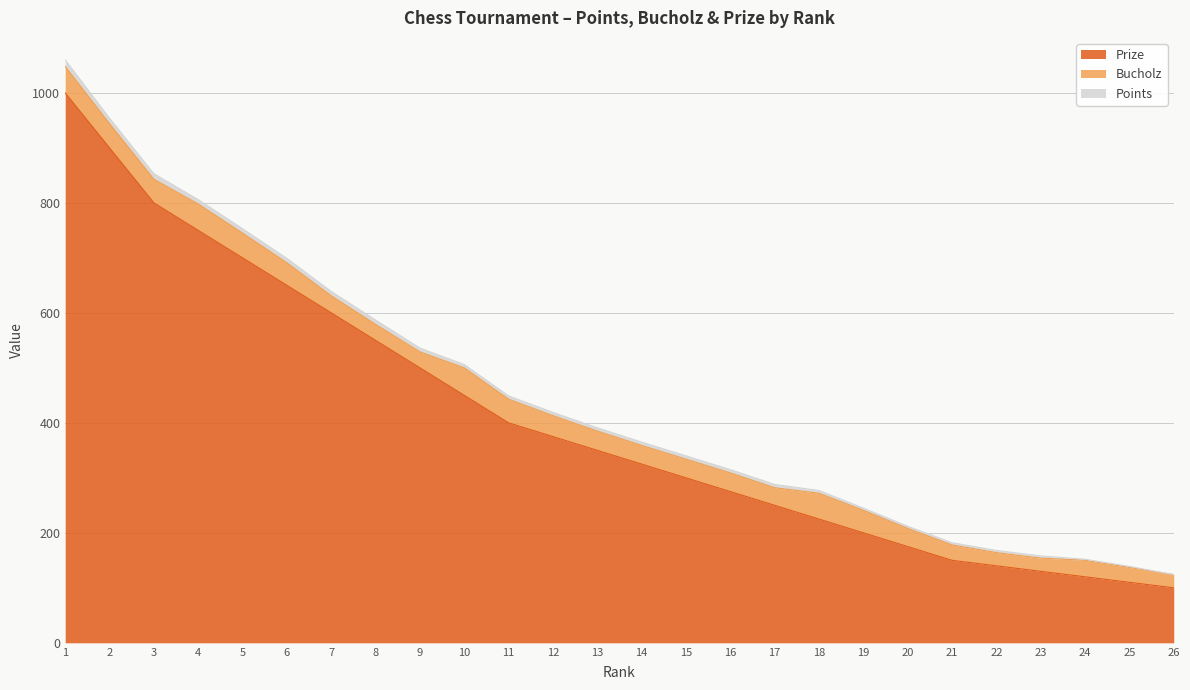

What is the difference between the highest and lowest values at 25?

108